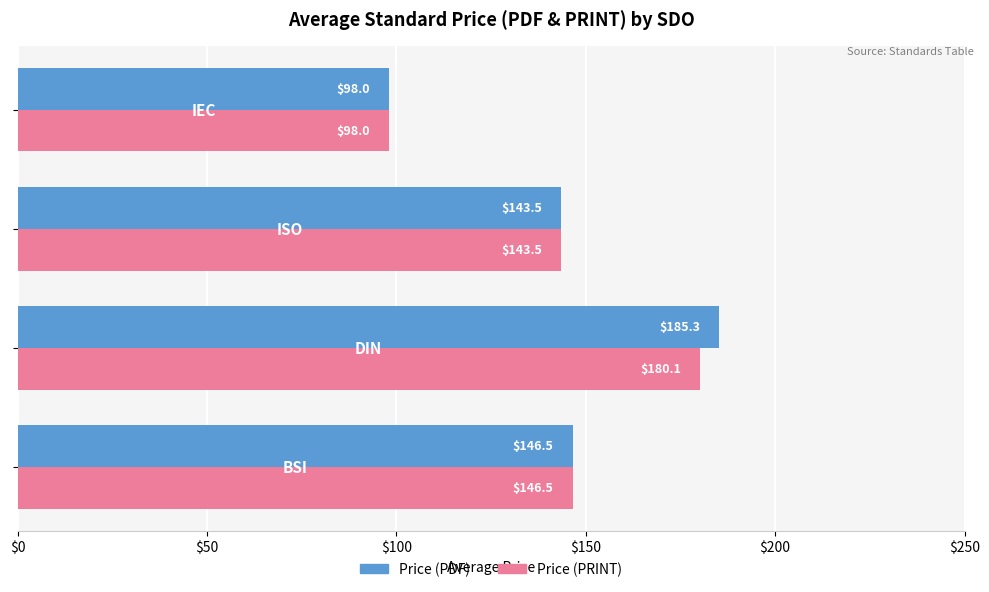

How many data points in Price (PDF) are above 146?

2